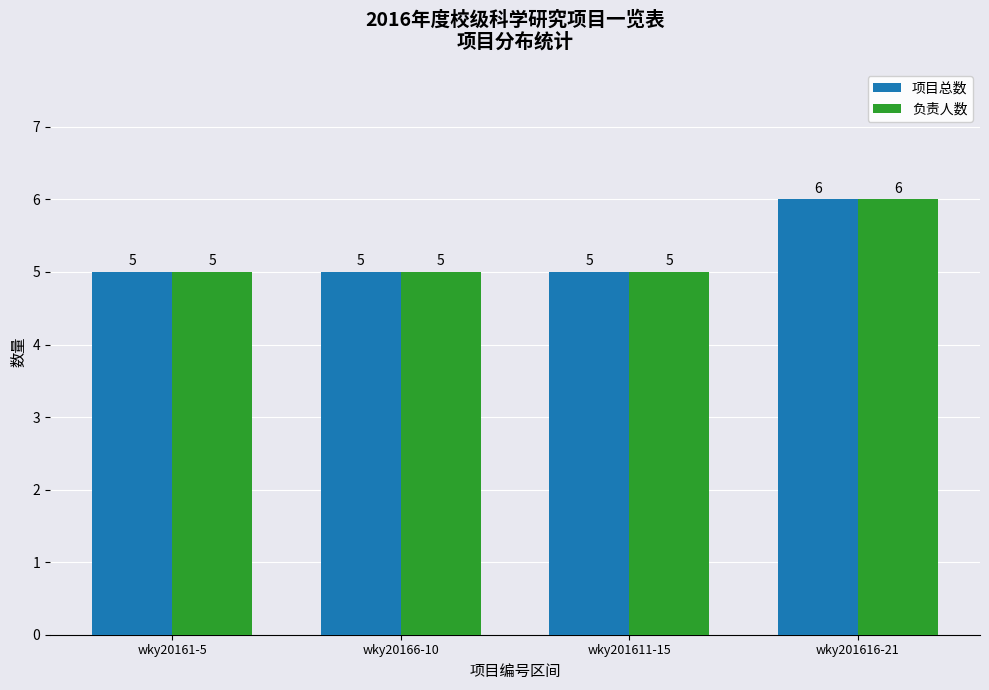

What is the sum of the 项目总数 values at wky201611-15 and wky20161-5?

10